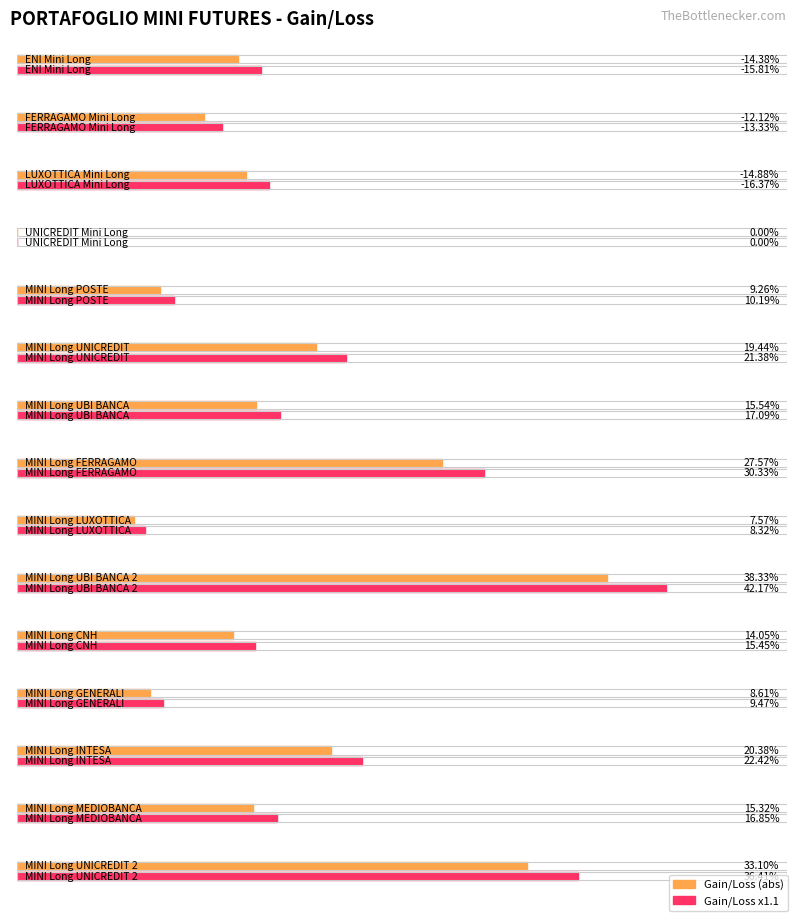

How many data points are above 0?

11